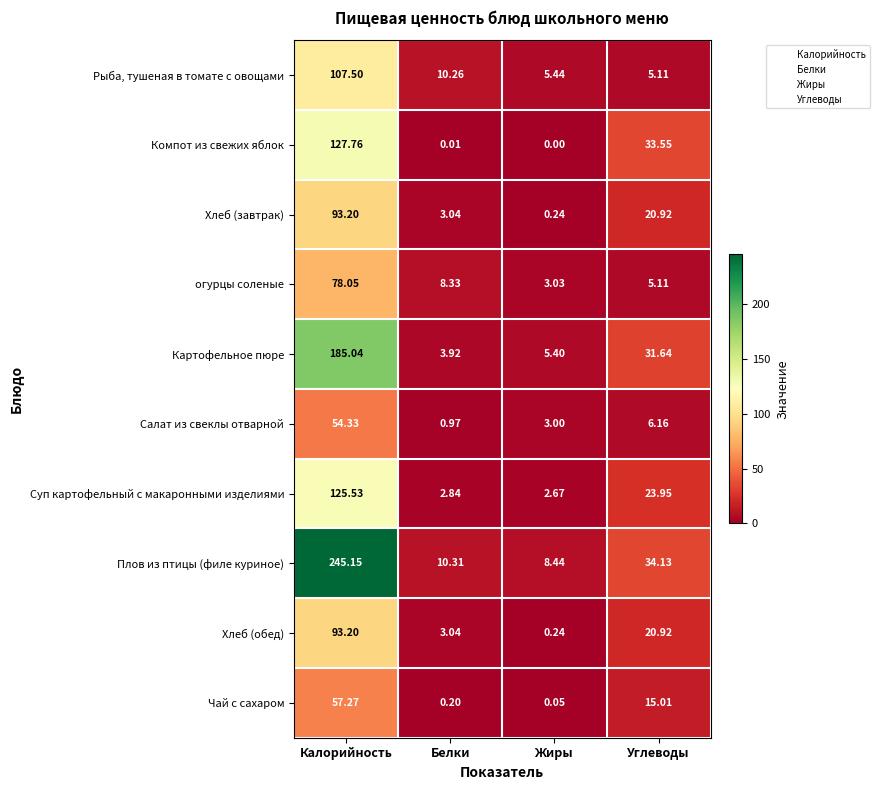

Which series has the widest spread of values?

Плов из птицы (филе куриное)